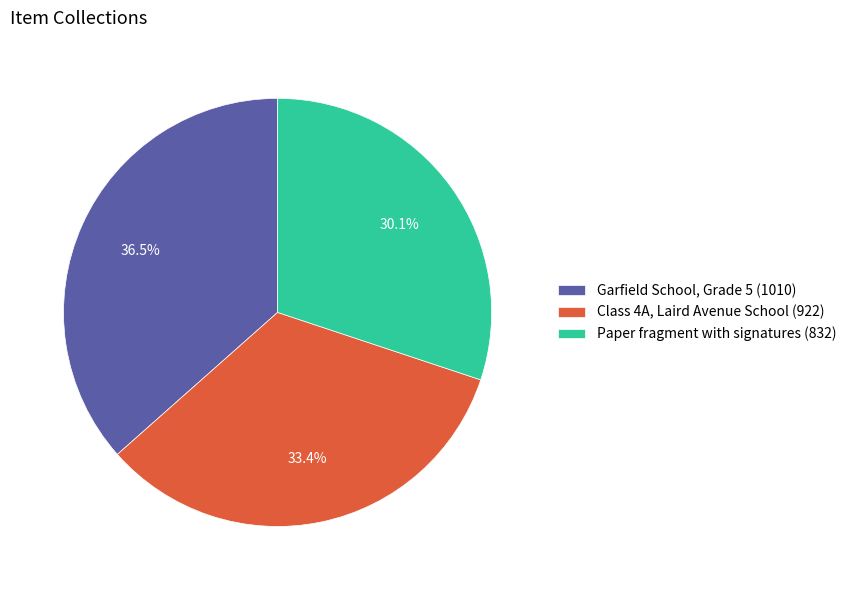

What percentage is the Paper fragment with signatures (832) slice, to the nearest percent?

30%